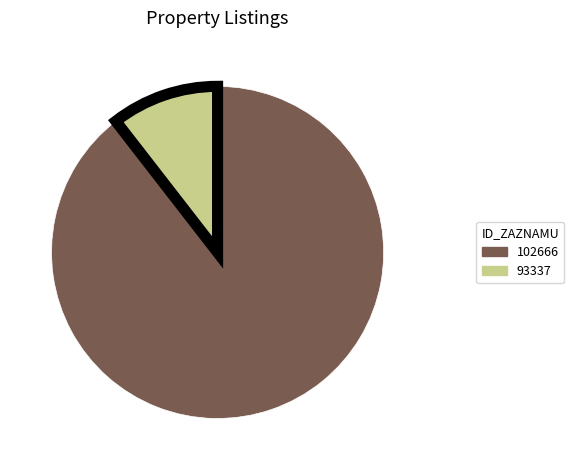

True or false: 93337 accounts for 22% of the total.

False